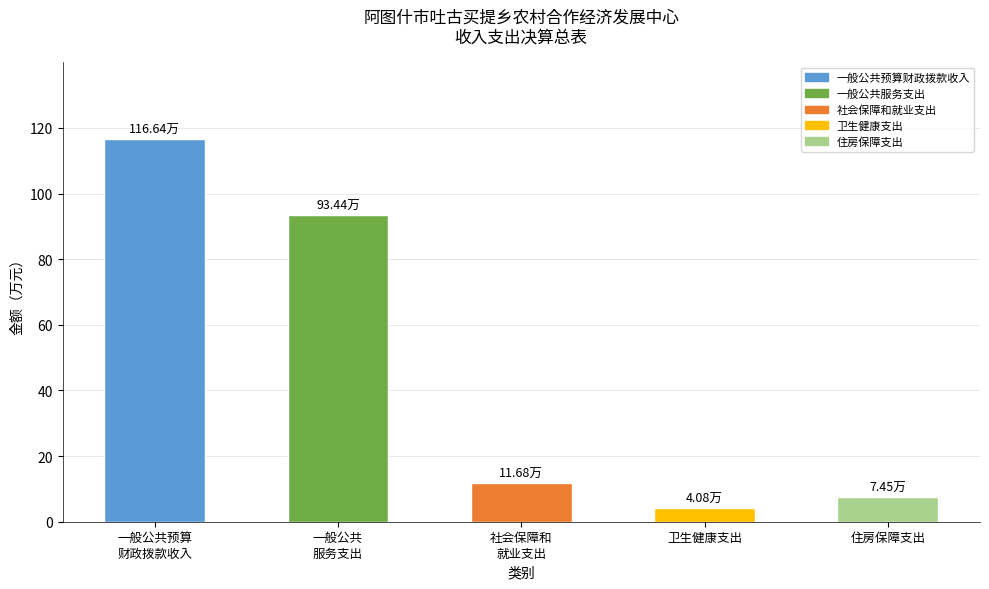

Rank the categories by value from lowest to highest.

卫生健康支出, 住房保障支出, 社会保障和
就业支出, 一般公共
服务支出, 一般公共预算
财政拨款收入